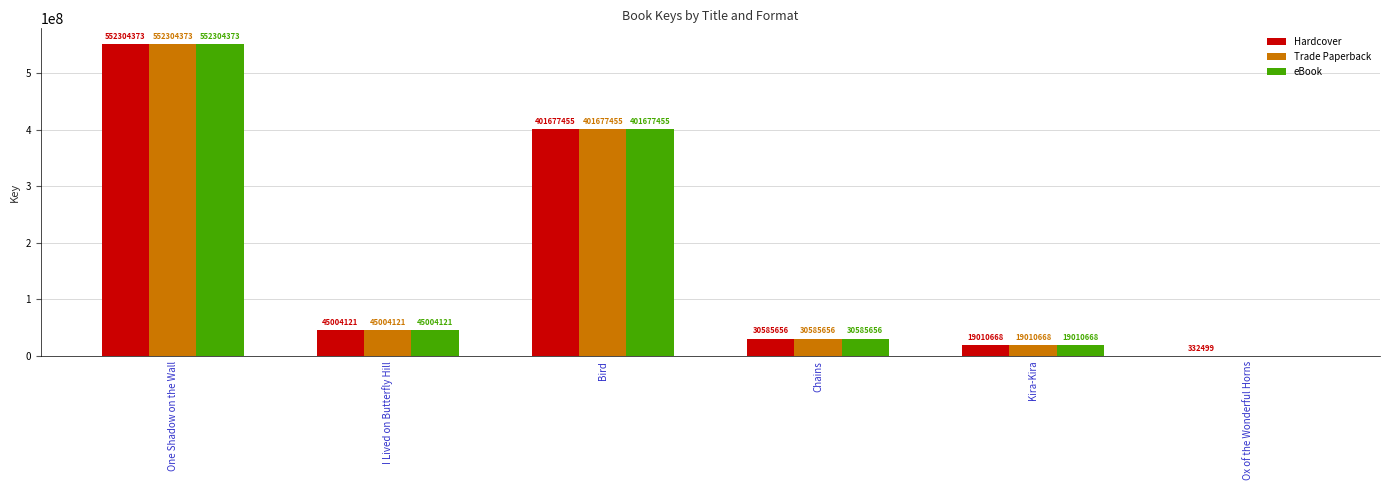

How many groups of bars are there?

6